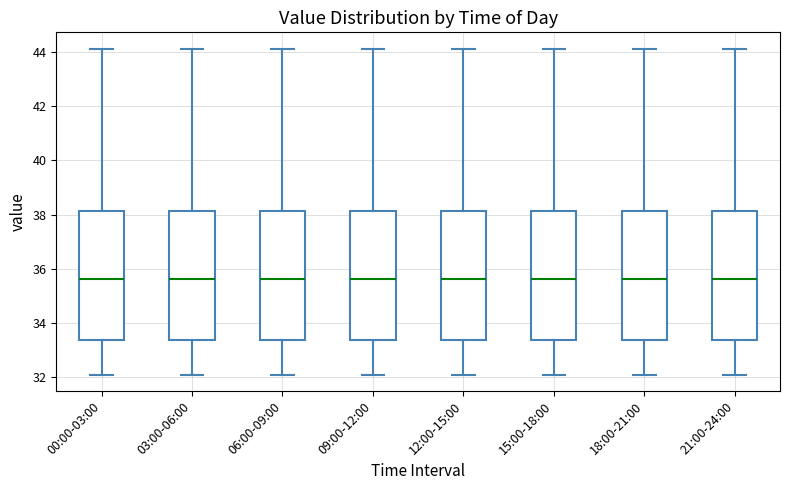

Reading left to right, read every box against the y-axis: the position of its median line, the range the box covers, and the ends of its whiskers. The values are not printed on the chart, so give them approximately, as read against the axis.

00:00-03:00: median 35.6, box 33.4 to 38.2, whiskers 32.0 to 44.2
03:00-06:00: median 35.6, box 33.4 to 38.2, whiskers 32.0 to 44.2
06:00-09:00: median 35.6, box 33.4 to 38.2, whiskers 32.0 to 44.2
09:00-12:00: median 35.6, box 33.4 to 38.2, whiskers 32.0 to 44.2
12:00-15:00: median 35.6, box 33.4 to 38.2, whiskers 32.0 to 44.2
15:00-18:00: median 35.6, box 33.4 to 38.2, whiskers 32.0 to 44.2
18:00-21:00: median 35.6, box 33.4 to 38.2, whiskers 32.0 to 44.2
21:00-24:00: median 35.6, box 33.4 to 38.2, whiskers 32.0 to 44.2